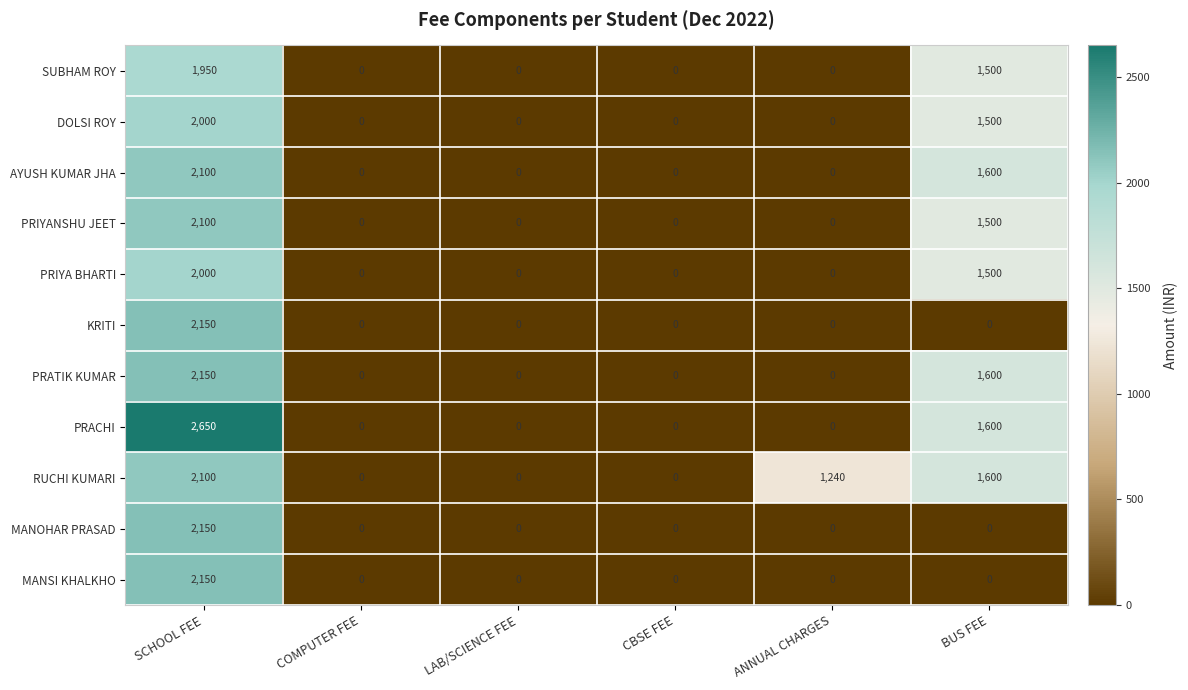

Count the PRATIK KUMAR values in the range 0 to 1600.

5